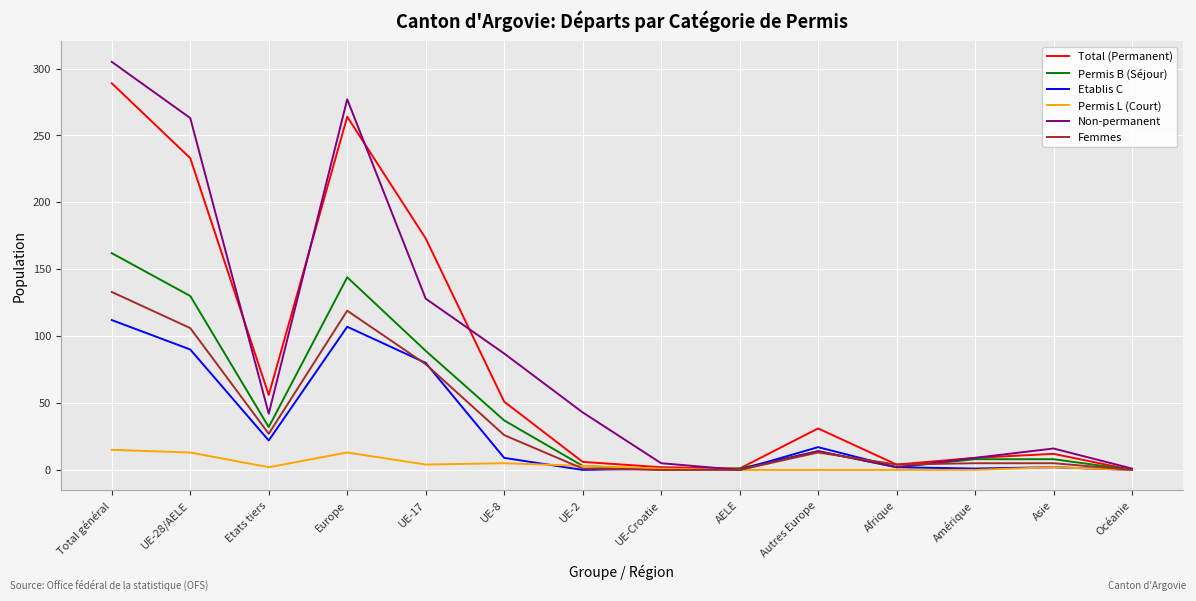

At which category does the chart reach its peak across all series?

Total général